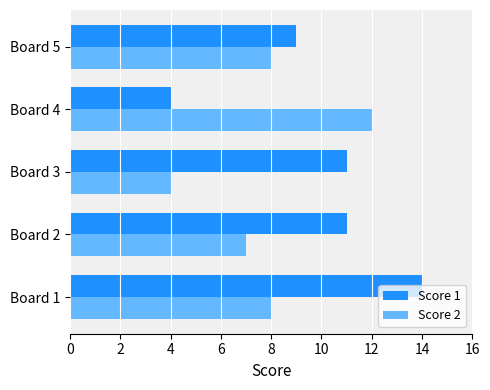

Which series has the widest spread of values?

Score 1